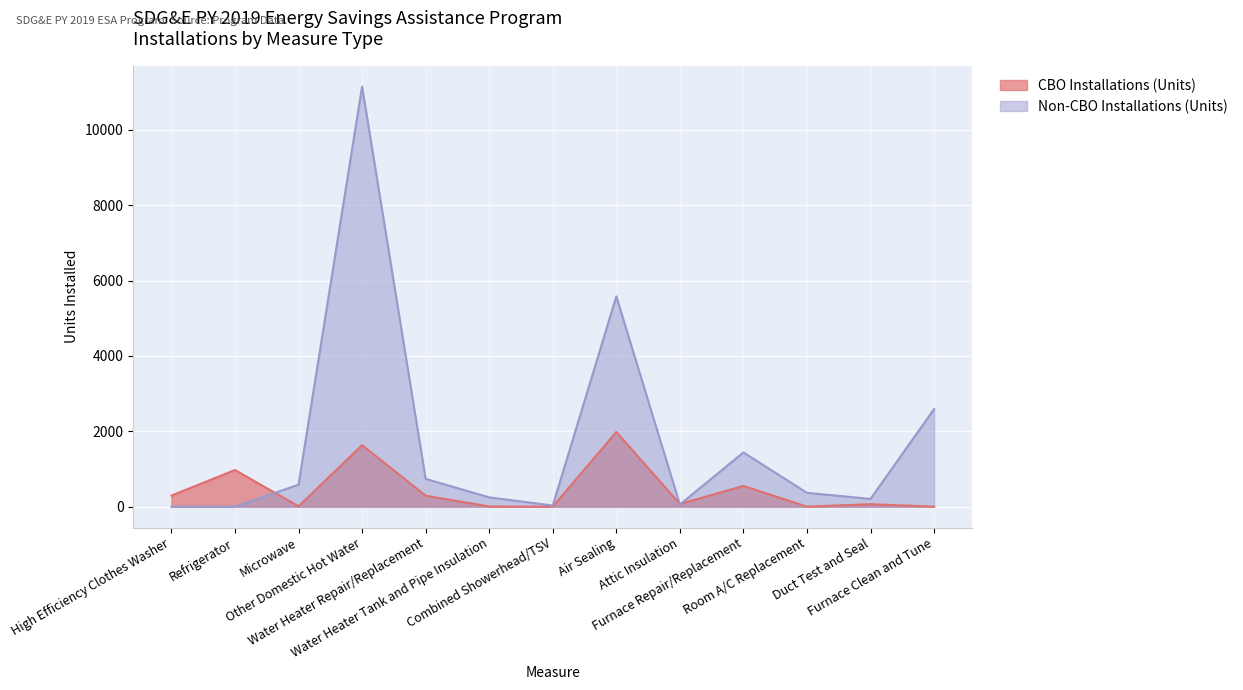

What is the label of the 2nd point from the right?

Duct Test and Seal